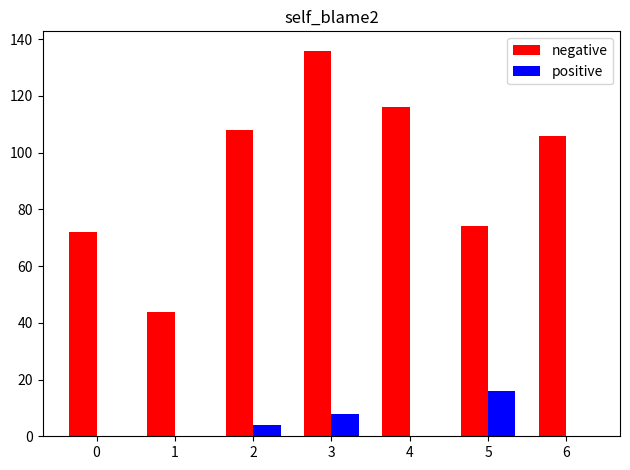

Which series has the widest spread of values?

negative